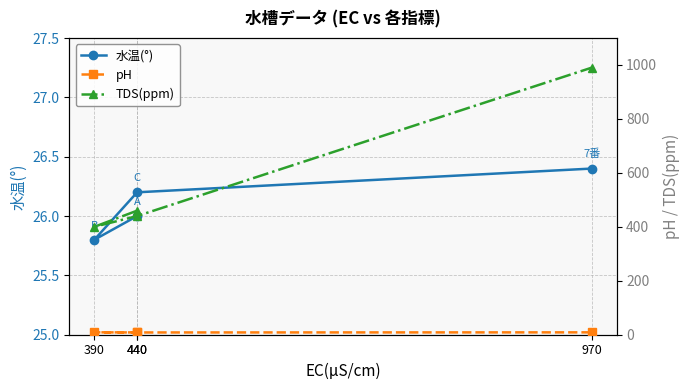

How many interior local peaks does the pH series have?

1